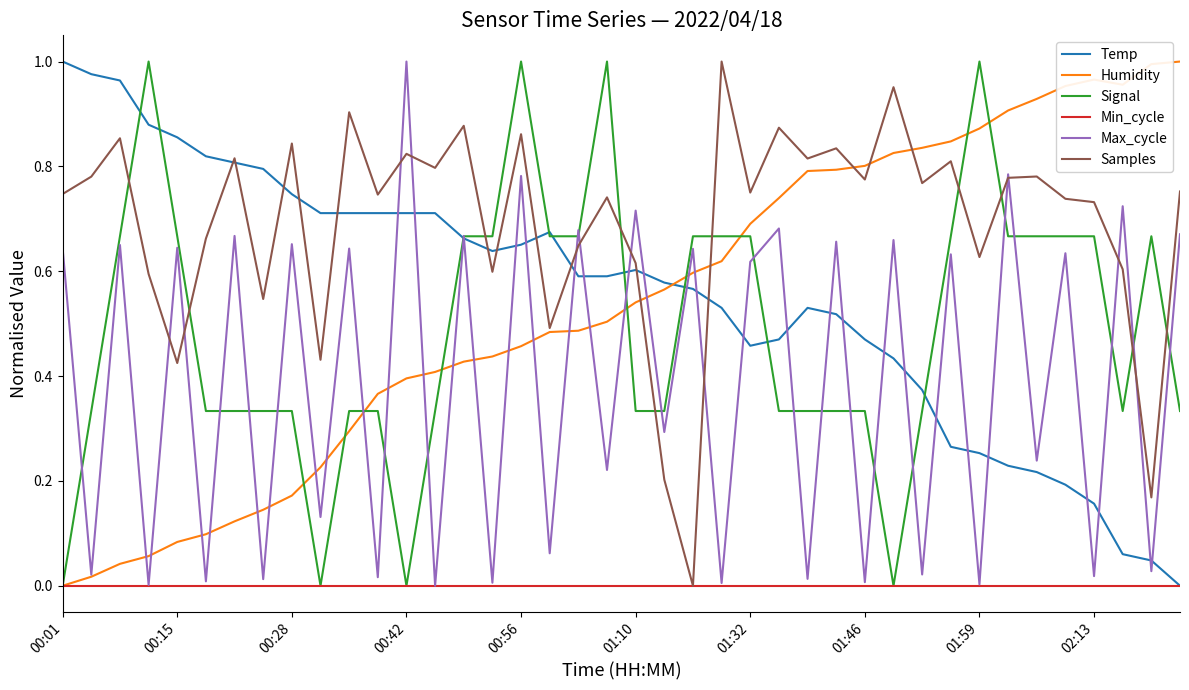

Which series has the largest total across all categories?

Samples